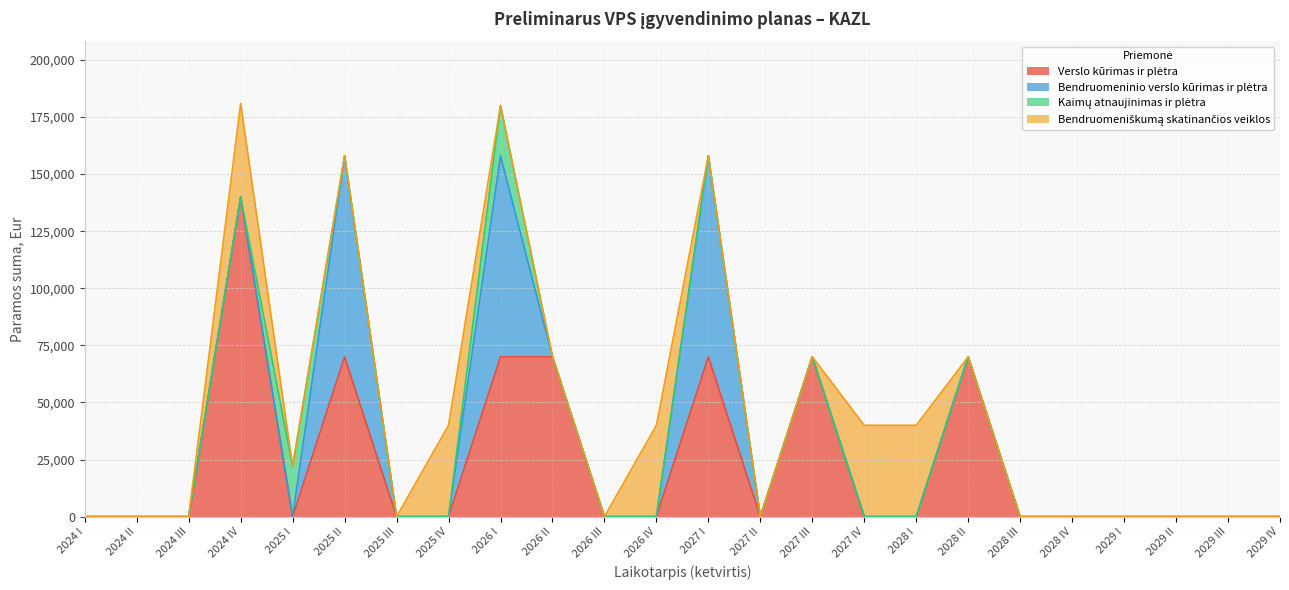

Does the chart display data point markers on the line(s)?

No